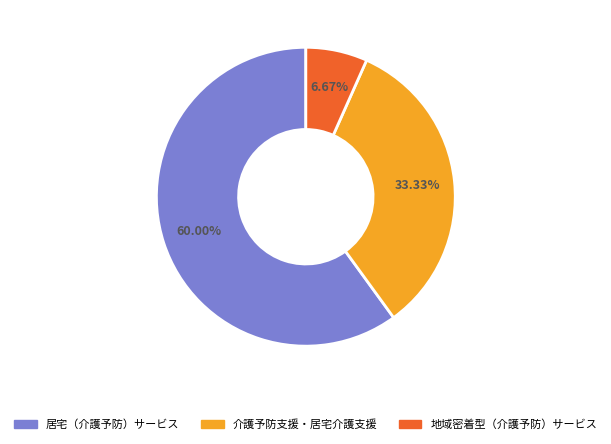

Rank the categories by value from lowest to highest.

地域密着型（介護予防）サービス, 介護予防支援・居宅介護支援, 居宅（介護予防）サービス